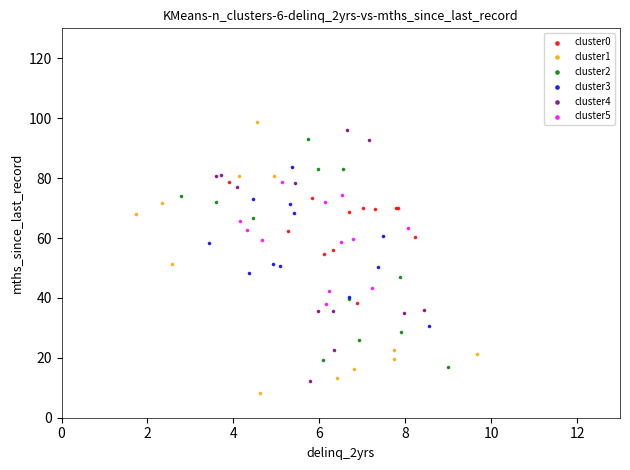

Which series has the largest Y range (max minus min)?

cluster1